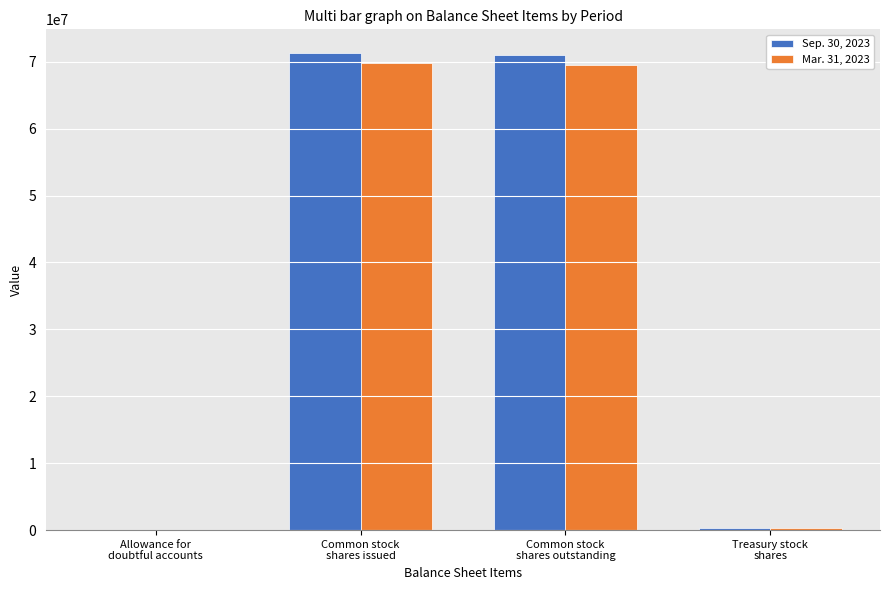

Does the chart contain stacked bars?

No